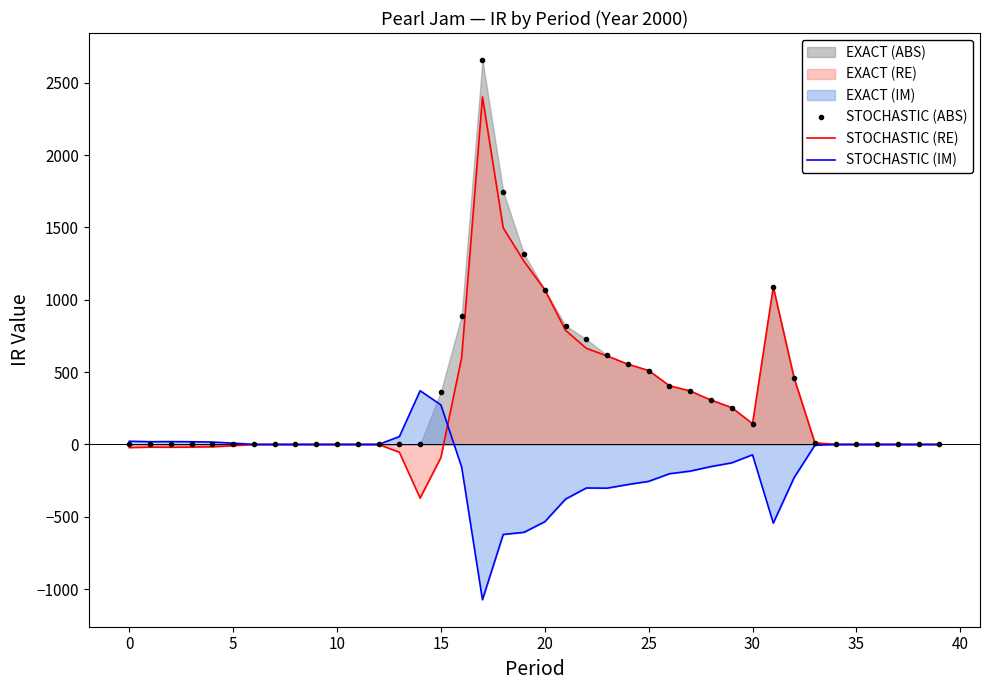

What is the maximum value for STOCHASTIC (IM)?

370.9